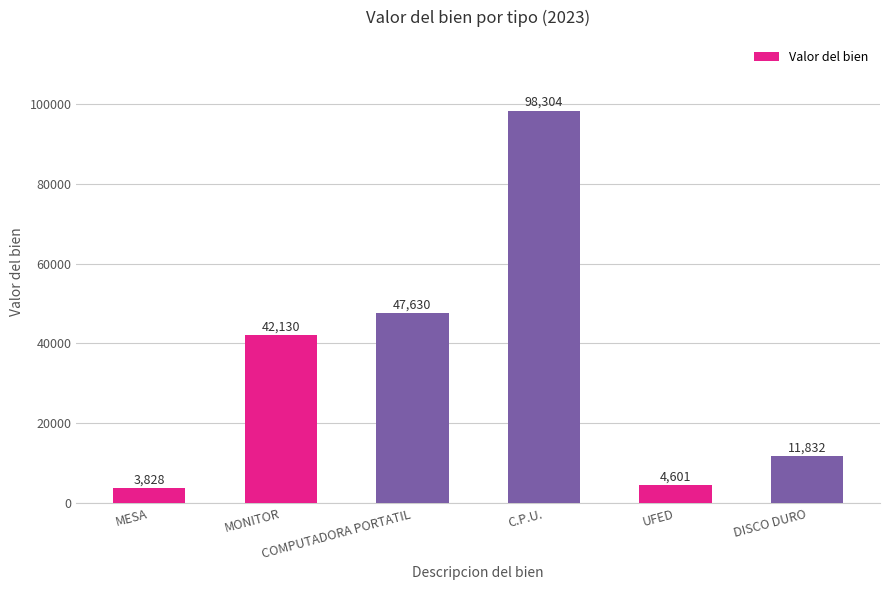

What is the difference between the values at MESA and C.P.U.?

94475.6